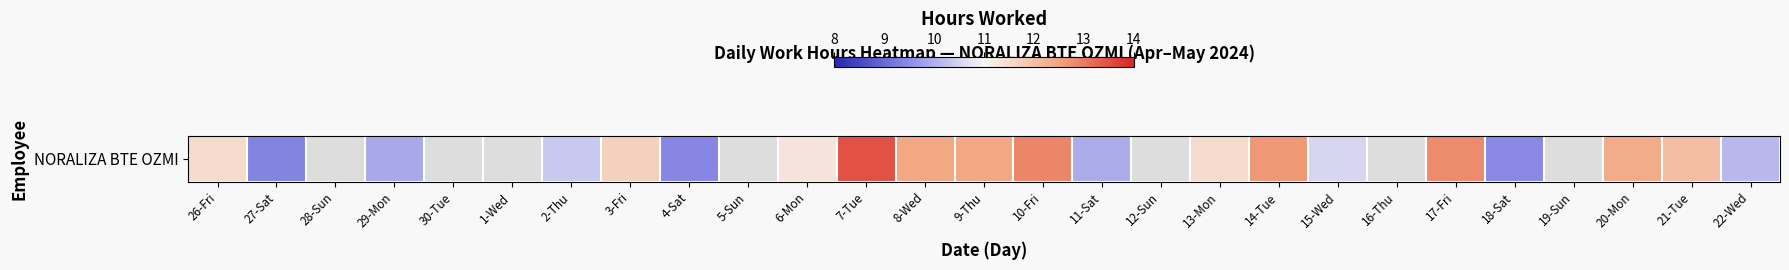

List the labels in order of value, smallest first.

28-Sun, 30-Tue, 1-Wed, 5-Sun, 12-Sun, 16-Thu, 19-Sun, 27-Sat, 4-Sat, 18-Sat, 29-Mon, 11-Sat, 22-Wed, 2-Thu, 15-Wed, 6-Mon, 26-Fri, 13-Mon, 3-Fri, 21-Tue, 20-Mon, 8-Wed, 9-Thu, 14-Tue, 17-Fri, 10-Fri, 7-Tue